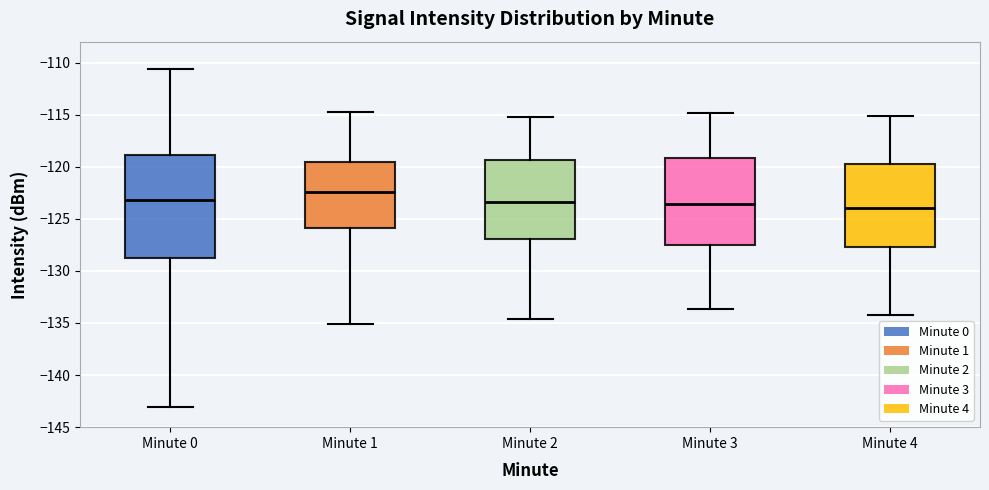

Which box has the highest median line?

Minute 1